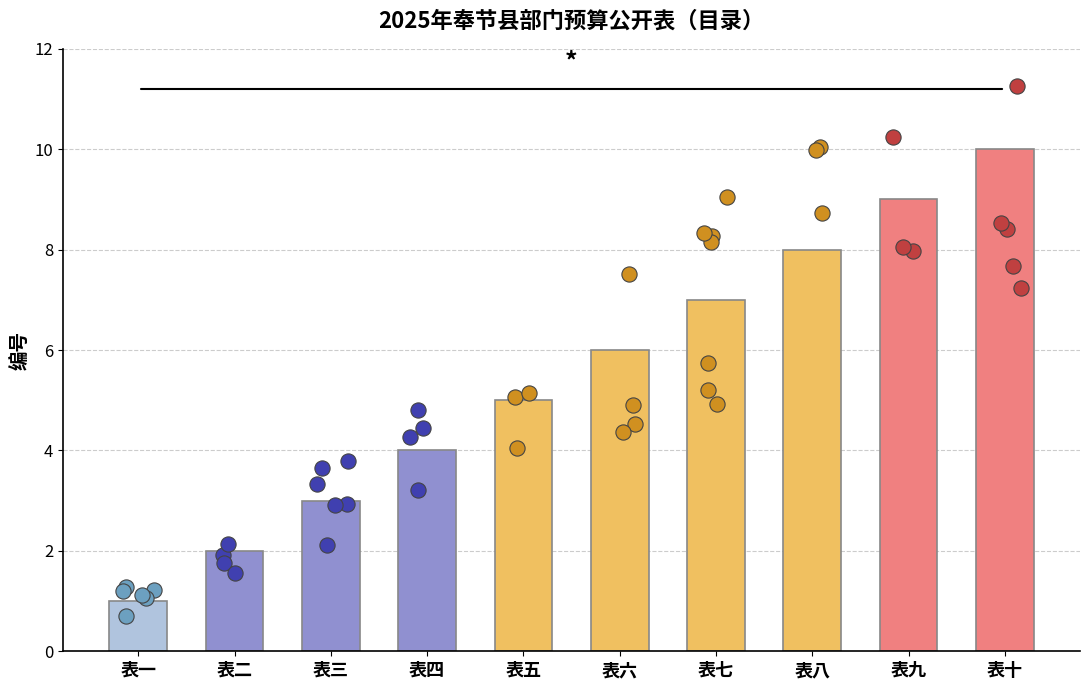

Approximately how many times larger is the value at 表一 compared to 表八?

0.1